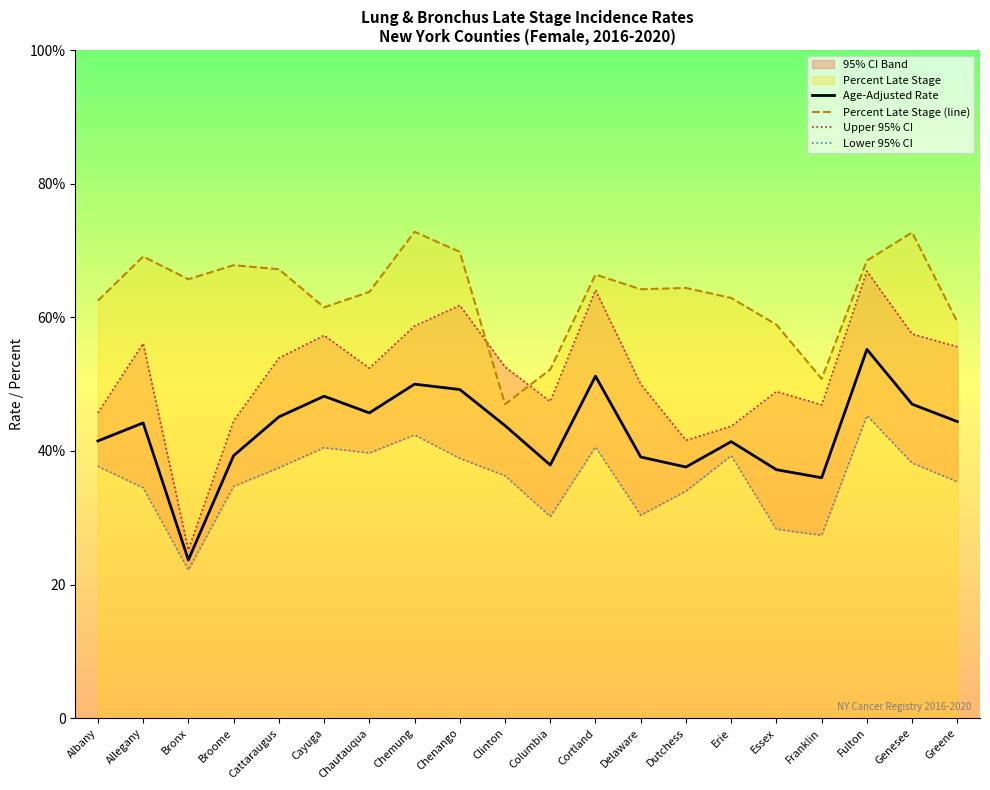

What is the sum of all Lower 95% CI values?

713.5